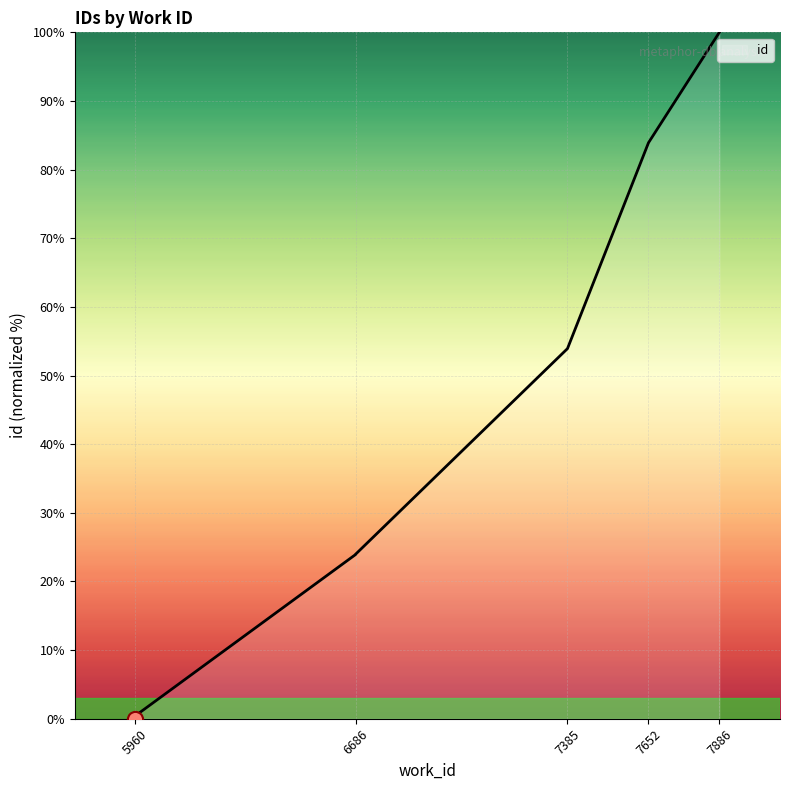

Which has a higher value, 5960 or 7652?

7652